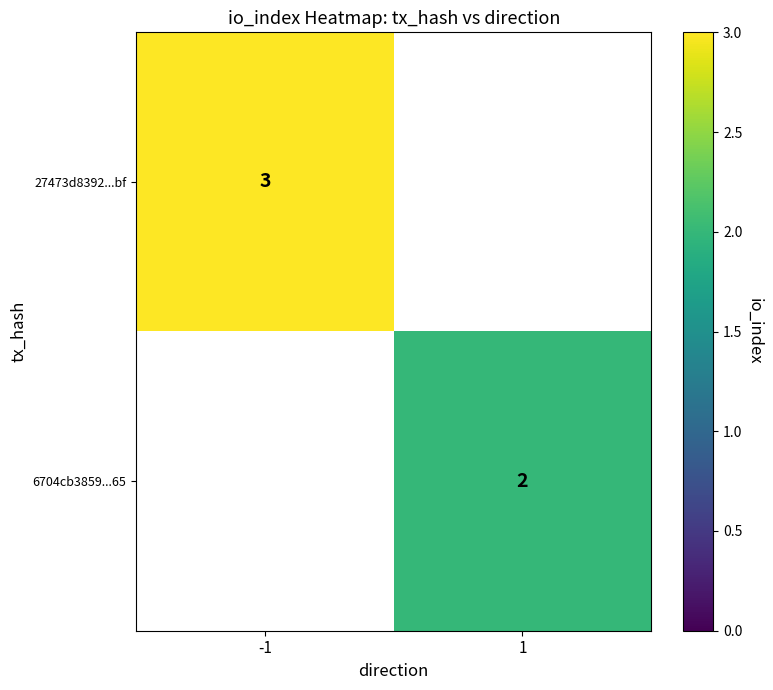

At which category does the chart reach its minimum across all series?

1